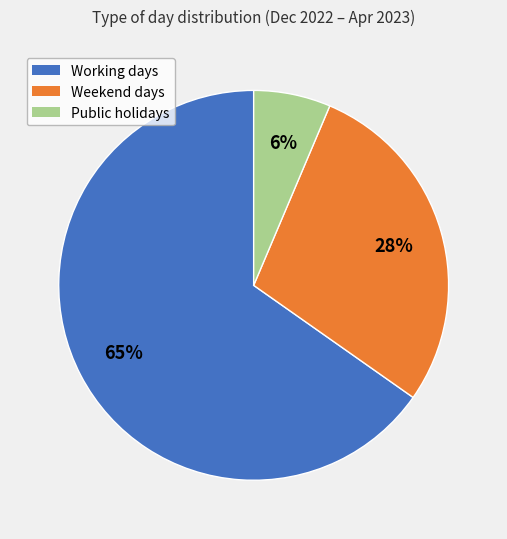

Does any single category account for the majority?

Yes